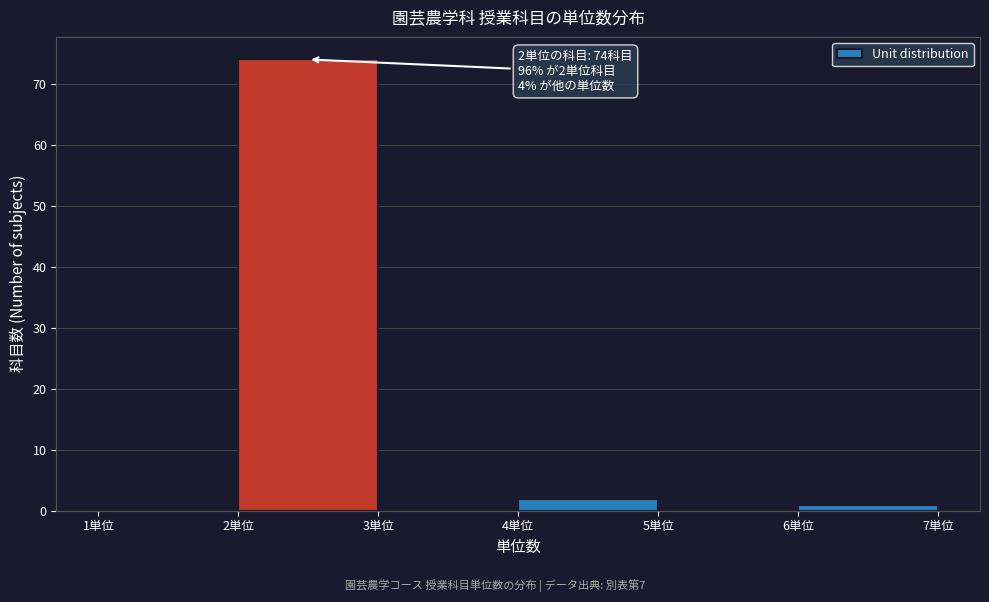

Over which range of the x-axis is the bar tallest?

2 to 3